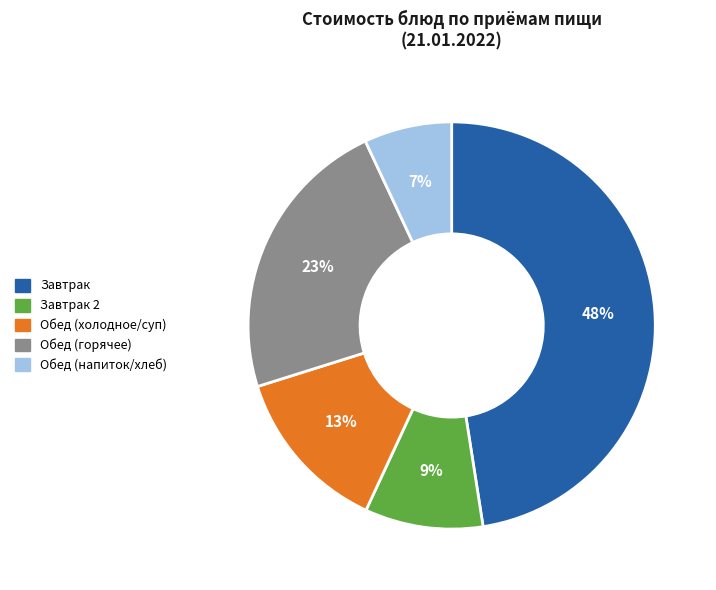

To the nearest percent, what is the average slice percentage?

20%